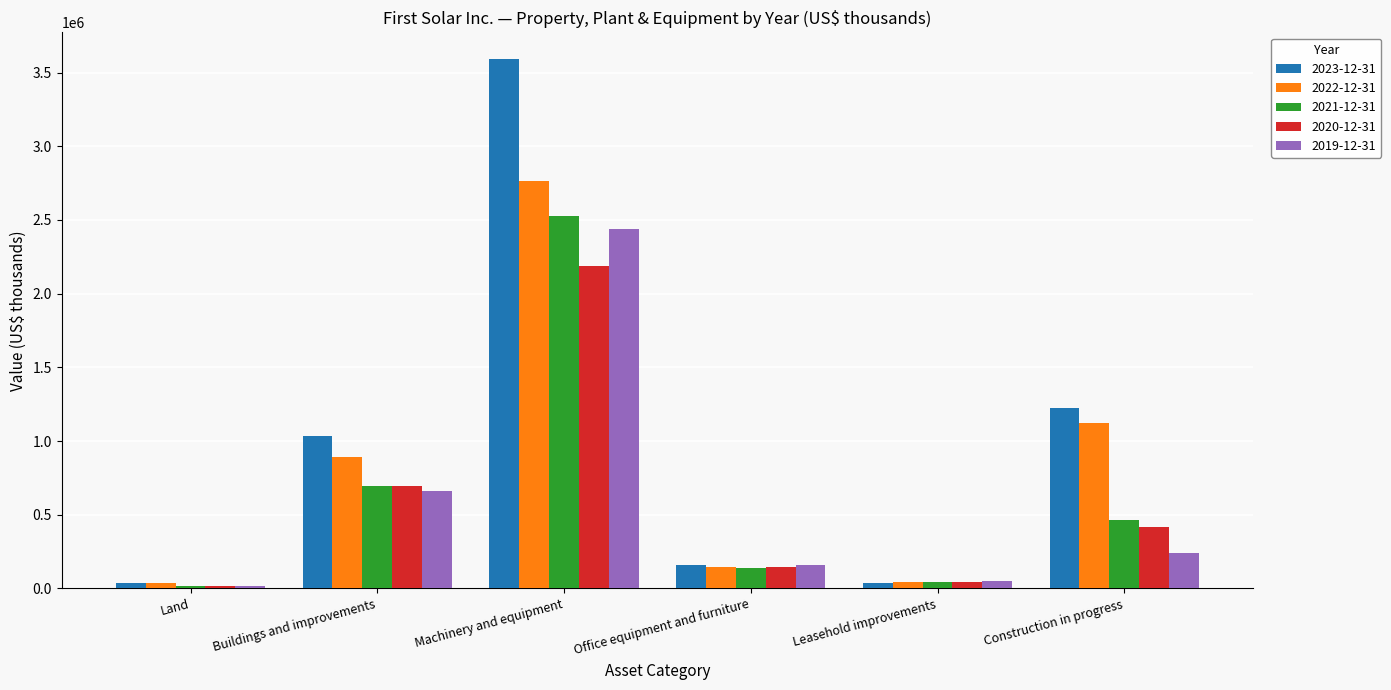

What is the label of the 1st bar from the left?

Land